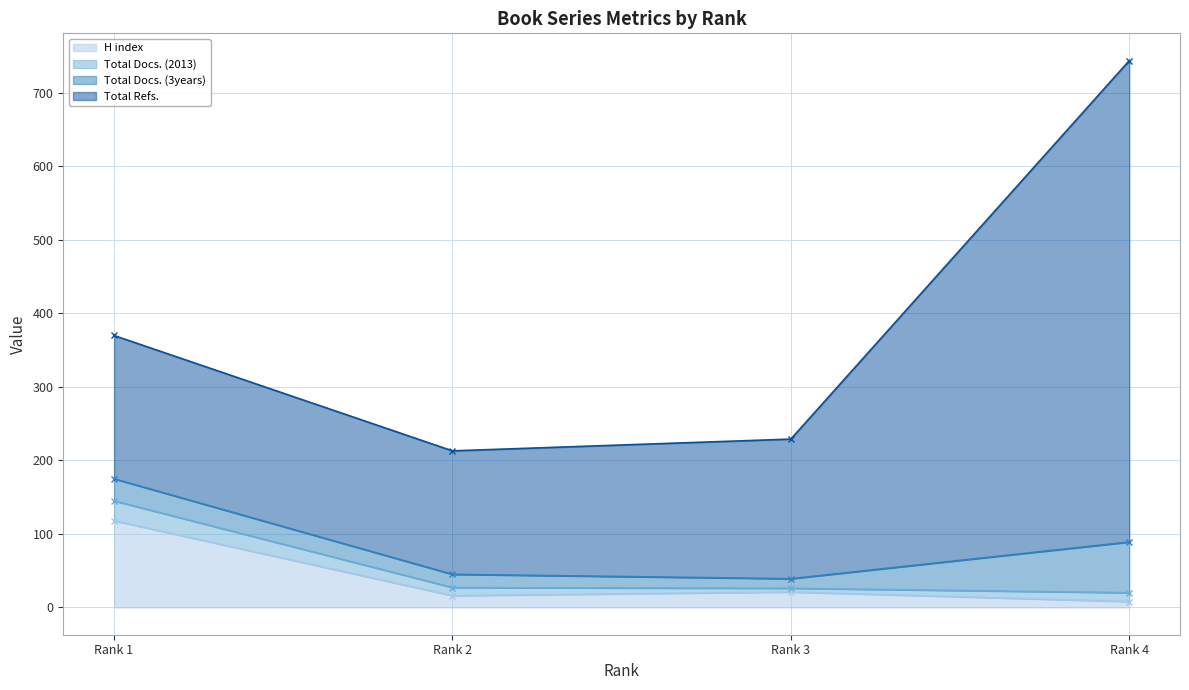

True or false: H index has more than 1 interior local peaks.

False